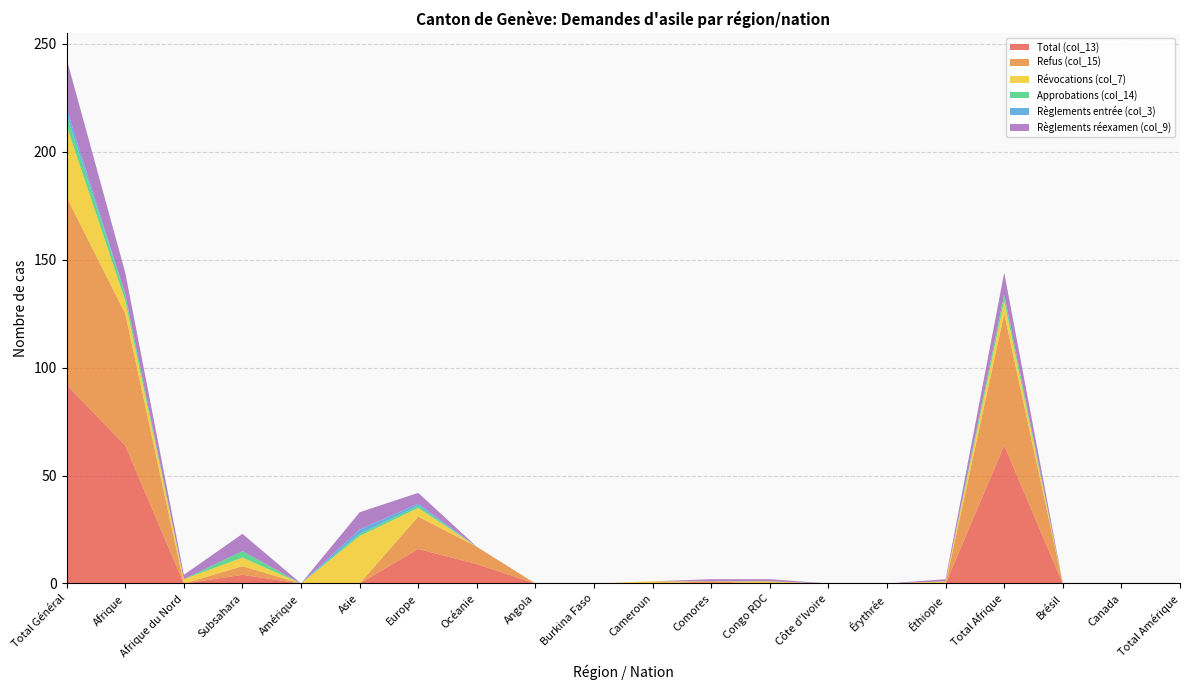

Reading left to right, list all the values displayed in this chart.

Total (col_13): 92	64	0	4	0	0	16	9	0	0	0	0	0	0	0	0	64	0	0	0
Refus (col_15): 87	61	0	4	0	0	15	8	0	0	0	1	0	0	0	0	61	0	0	0
Révocations (col_7): 33	6	2	4	0	22	4	0	0	0	1	0	1	0	0	1	6	0	0	0
Approbations (col_14): 5	3	0	3	0	1	1	0	0	0	0	0	0	0	0	0	3	0	0	0
Règlements entrée (col_3): 3	0	0	0	0	2	1	0	0	0	0	0	0	0	0	0	0	0	0	0
Règlements réexamen (col_9): 23	10	2	8	0	8	5	0	0	0	0	1	1	0	0	1	10	0	0	0